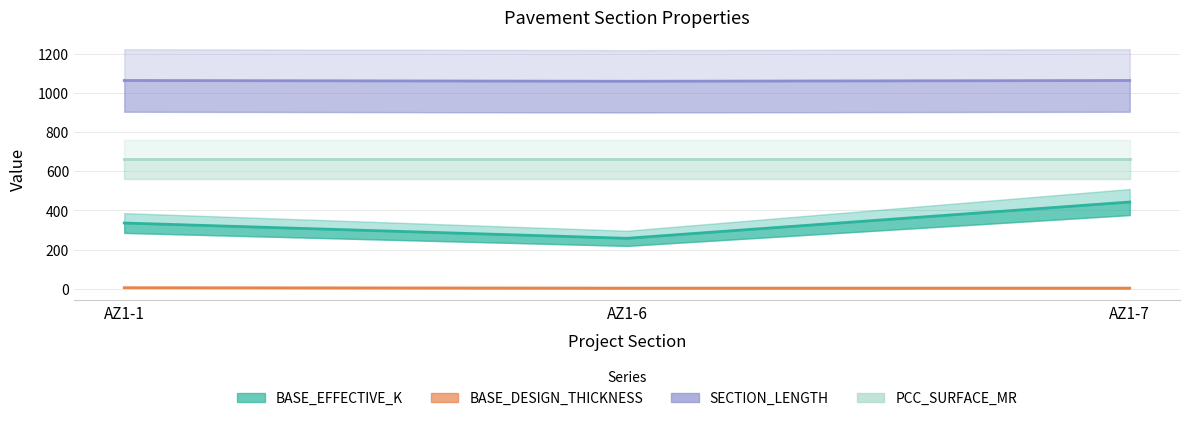

What is the value of the SECTION_LENGTH point at the 2nd from the left?

1059